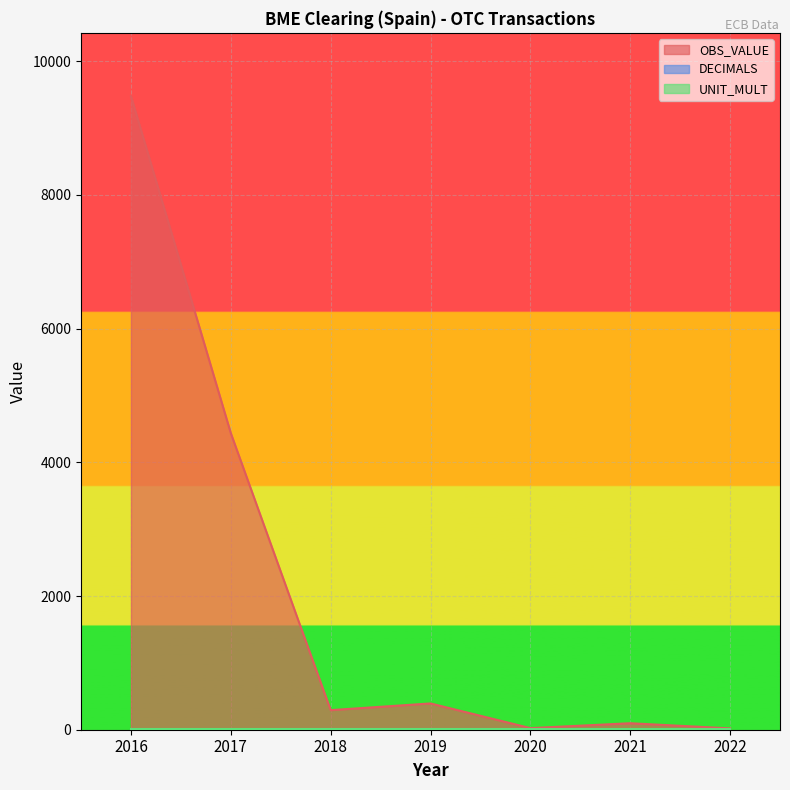

Which series has the largest total across all categories?

OBS_VALUE